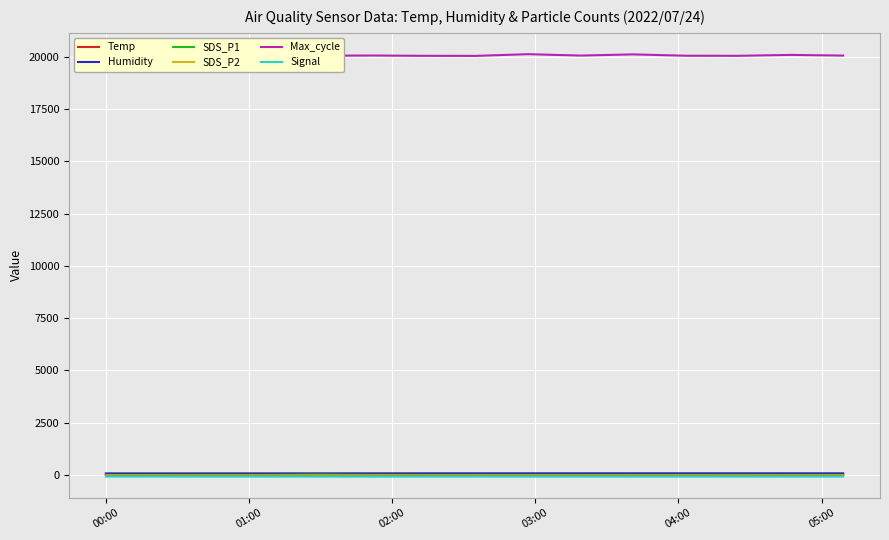

True or false: Signal and Temp cross at least once.

False